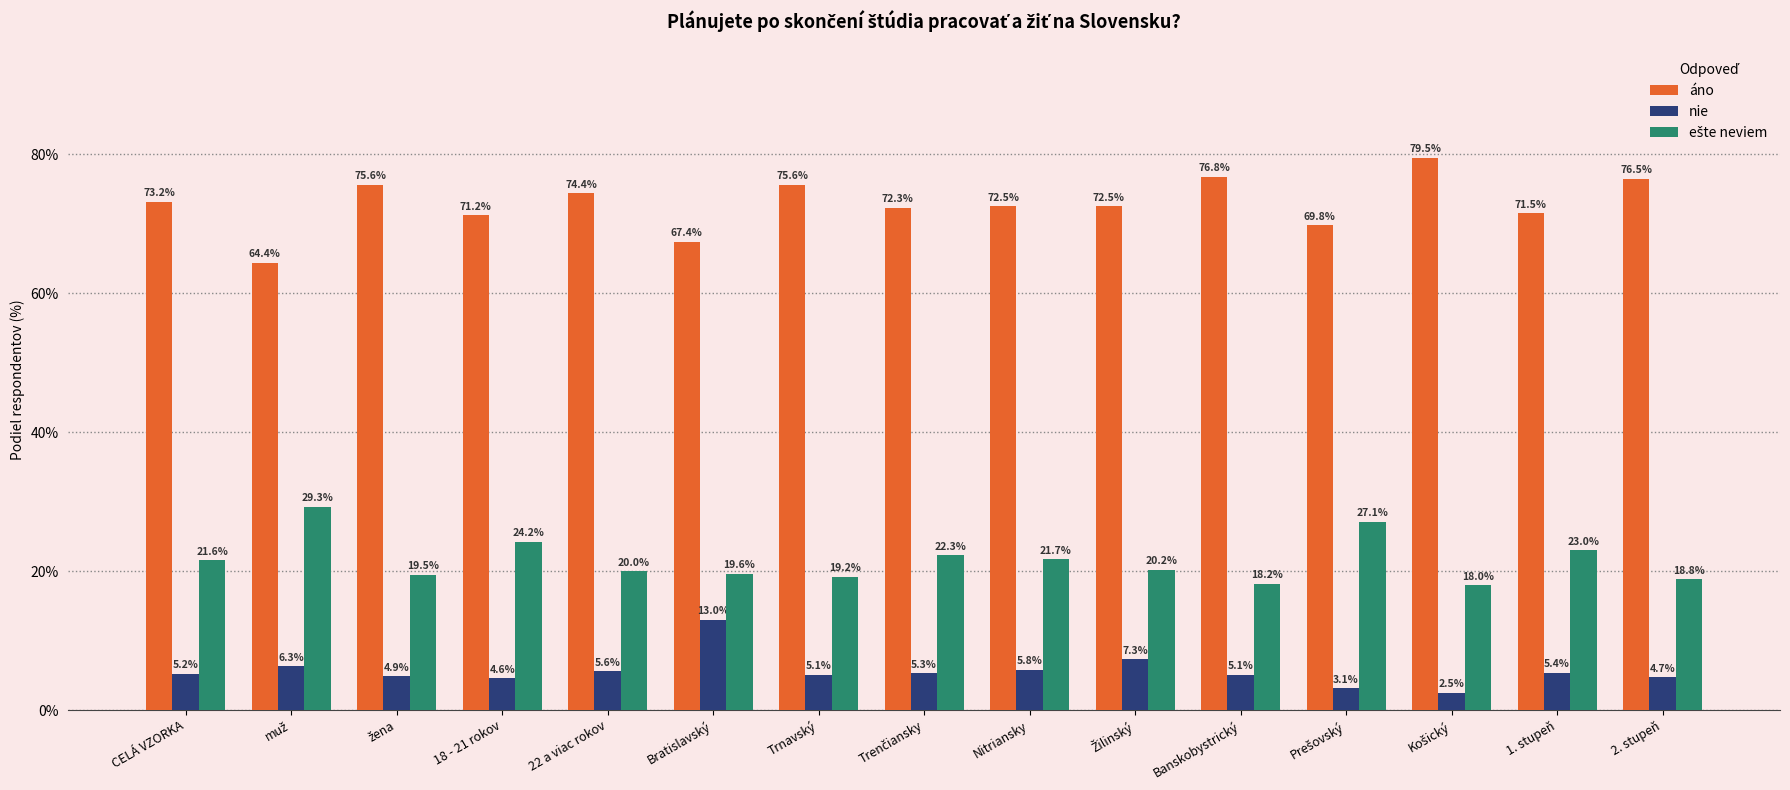

At how many categories does at least one series exceed 16?

15